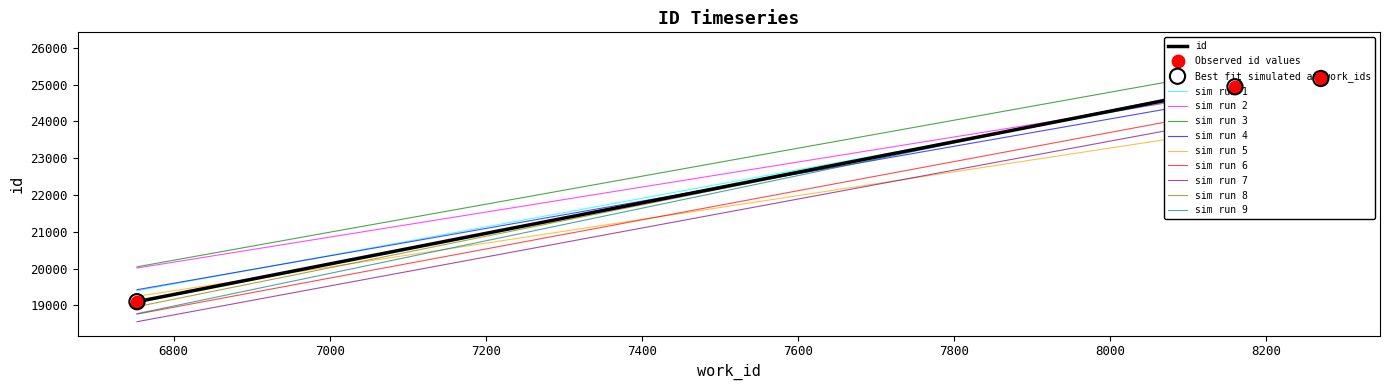

Which has a higher value, 8160 or 8270?

8270